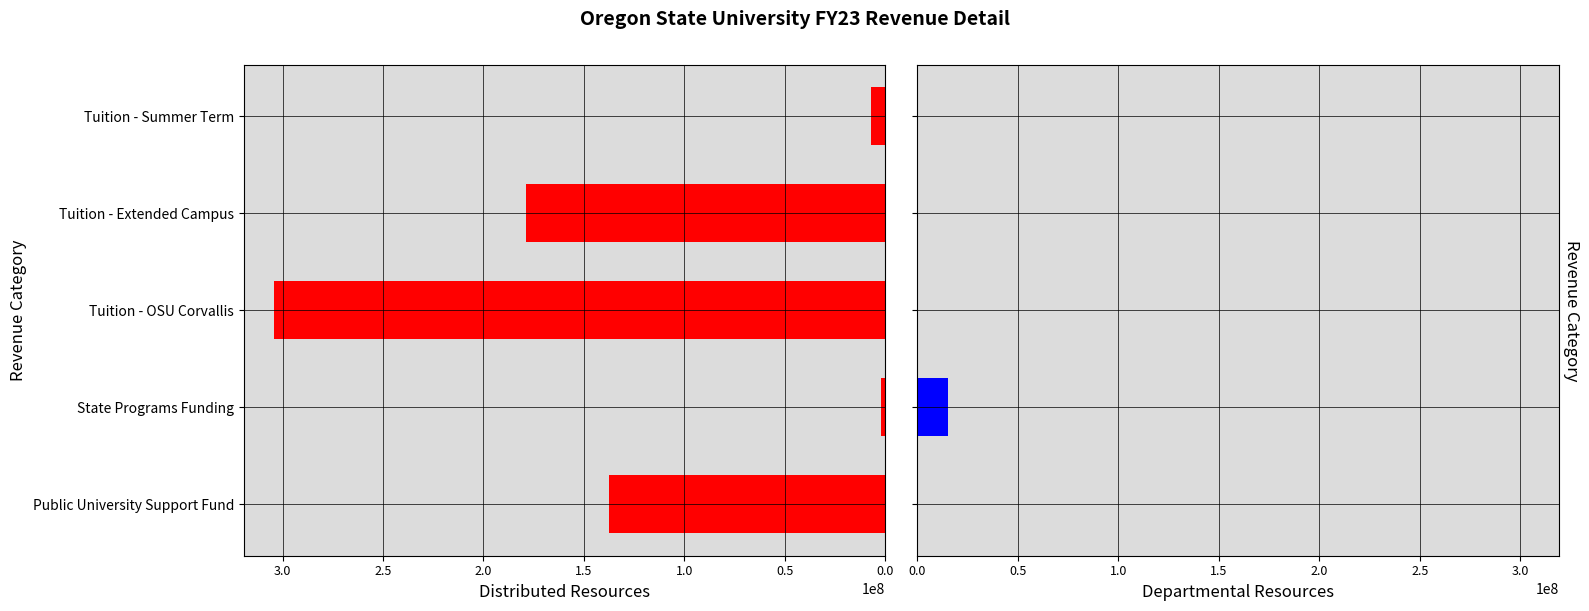

Reading left to right, transcribe all the data shown in this chart.

Distributed Resources: 137317000	2220456	304156833	178891000	7126000
Departmental Resources: 0	15450136	0	0	0